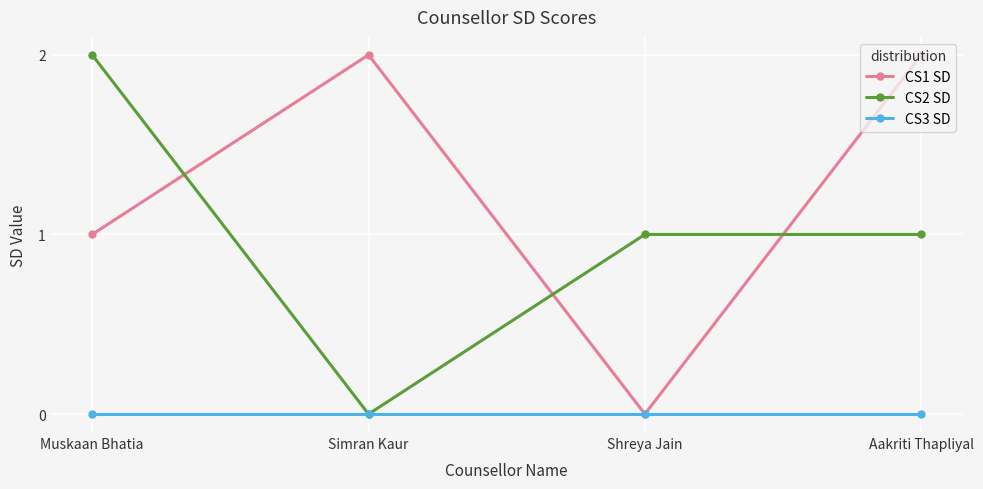

Between which two adjacent categories do CS1 SD and CS2 SD first intersect?

Muskaan Bhatia and Simran Kaur